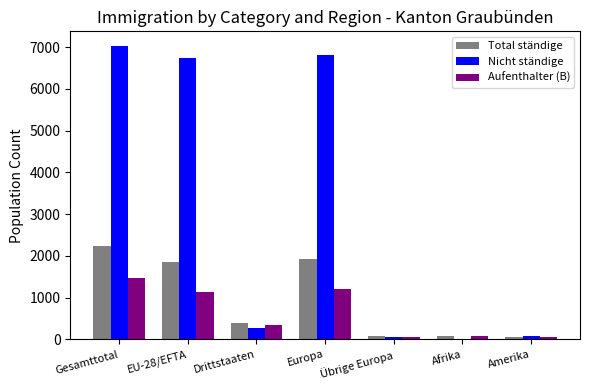

Which series has the largest total across all categories?

Nicht ständige